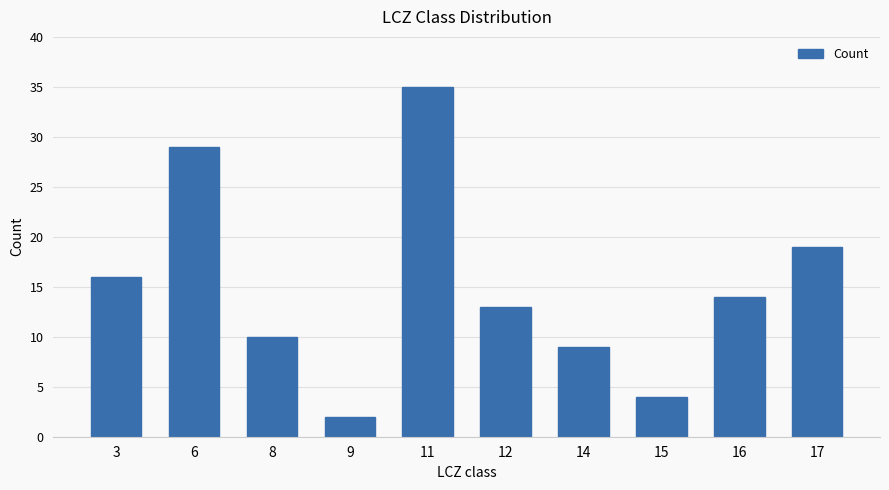

What is the value of the 1st bar from the left?

16